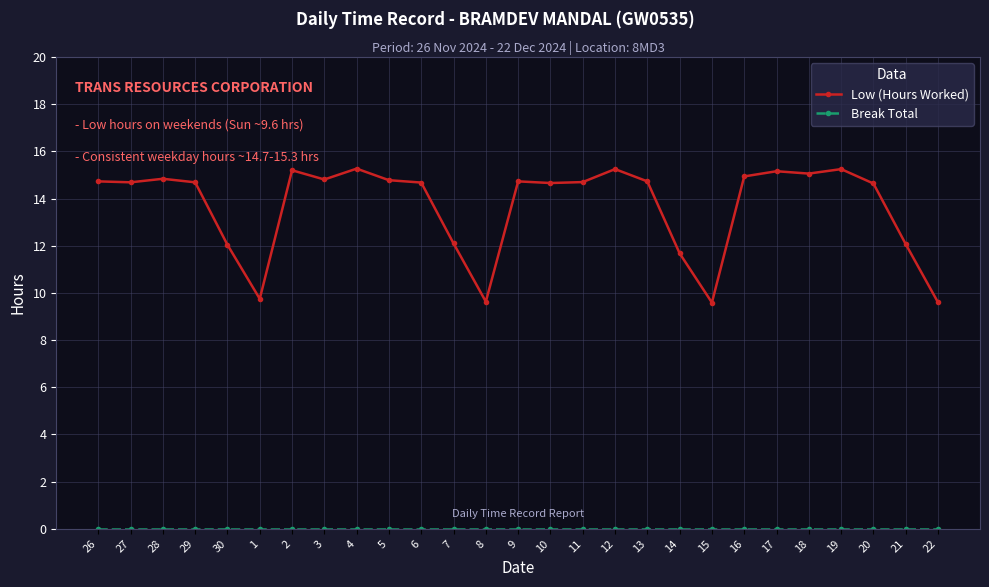

What is the difference between the maximum and minimum values in the Low (Hours Worked) series?

5.7